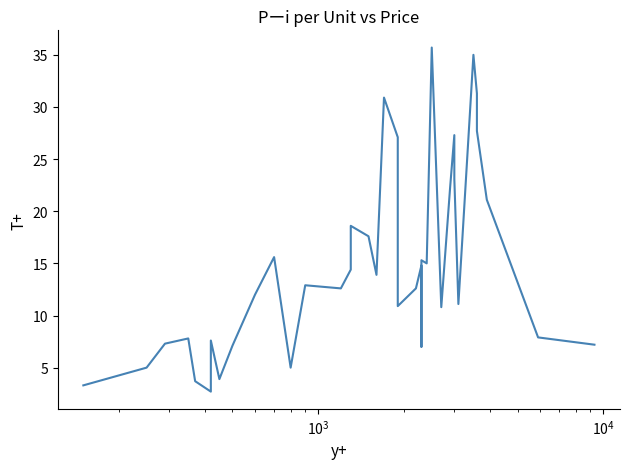

Does the chart have visible grid lines?

No